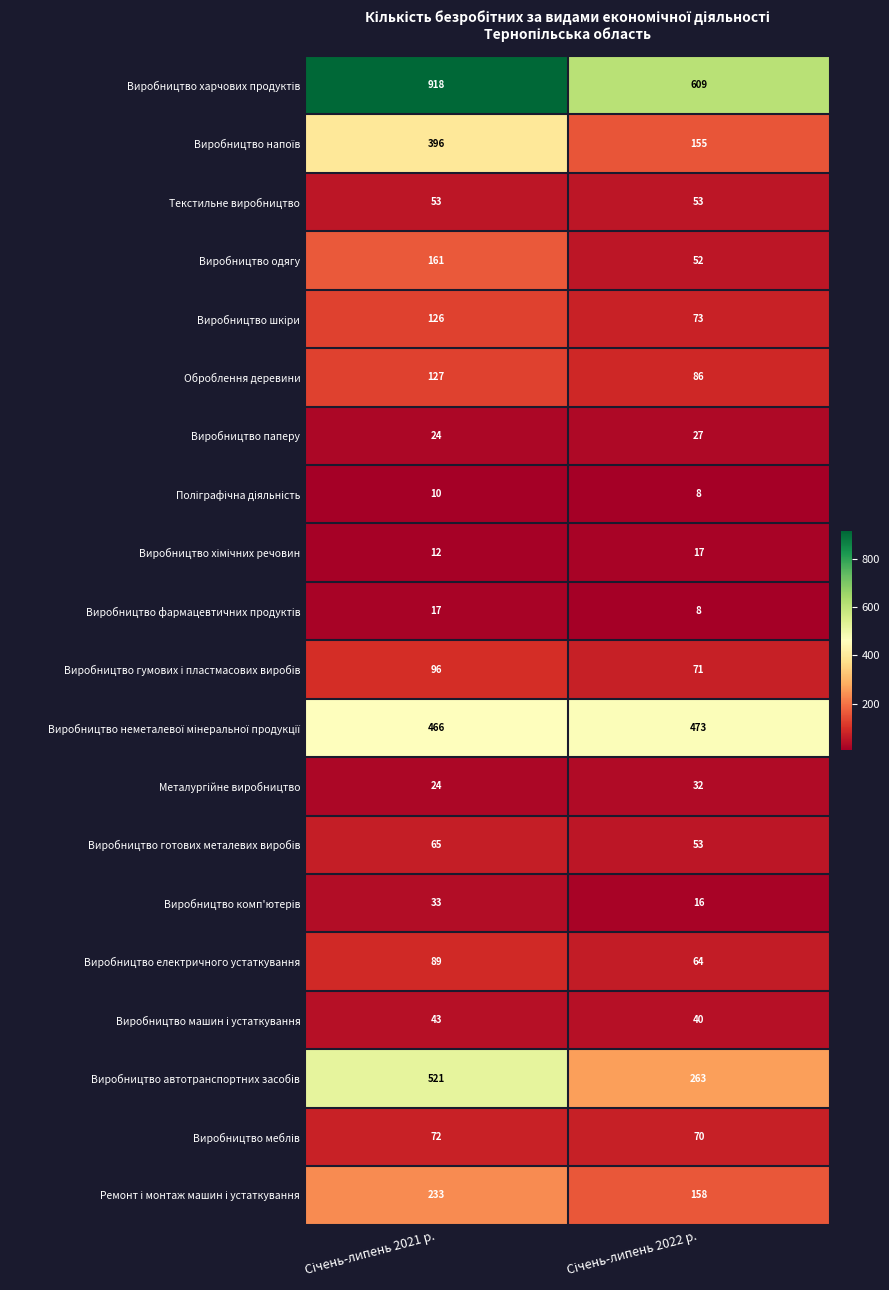

What is the lowest value of the Виробництво паперу series?

24